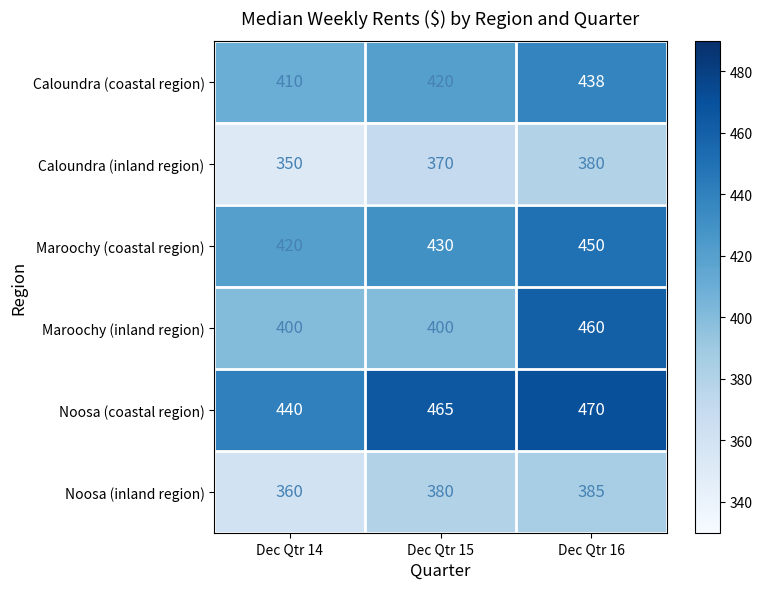

What is the total value across all series at Dec Qtr 14?

2380